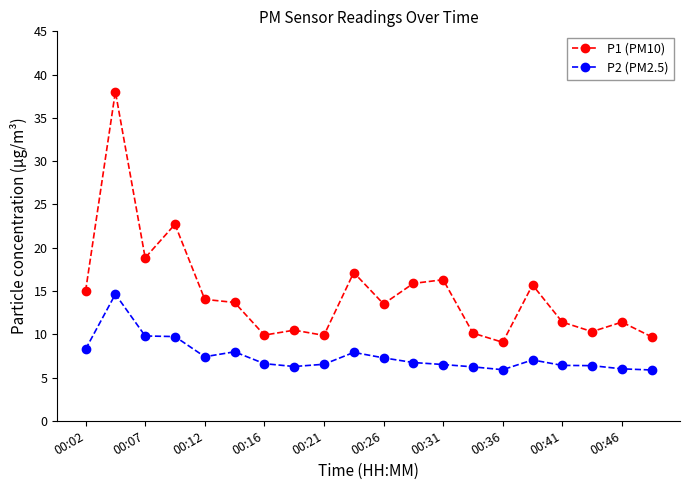

Which series has the largest total across all categories?

P1 (PM10)